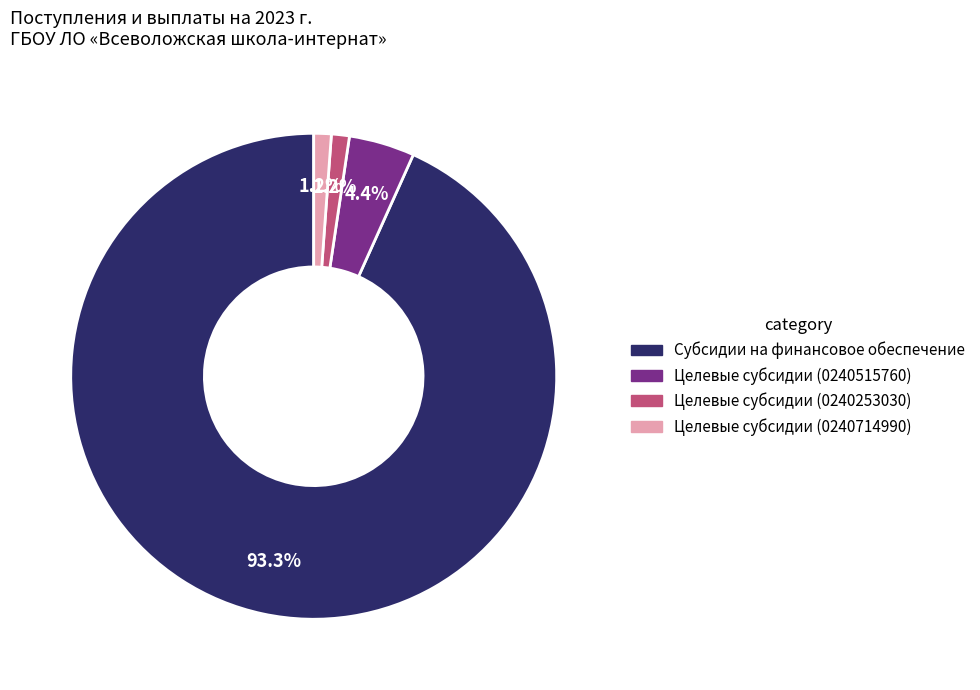

Is there a majority slice in this chart?

Yes